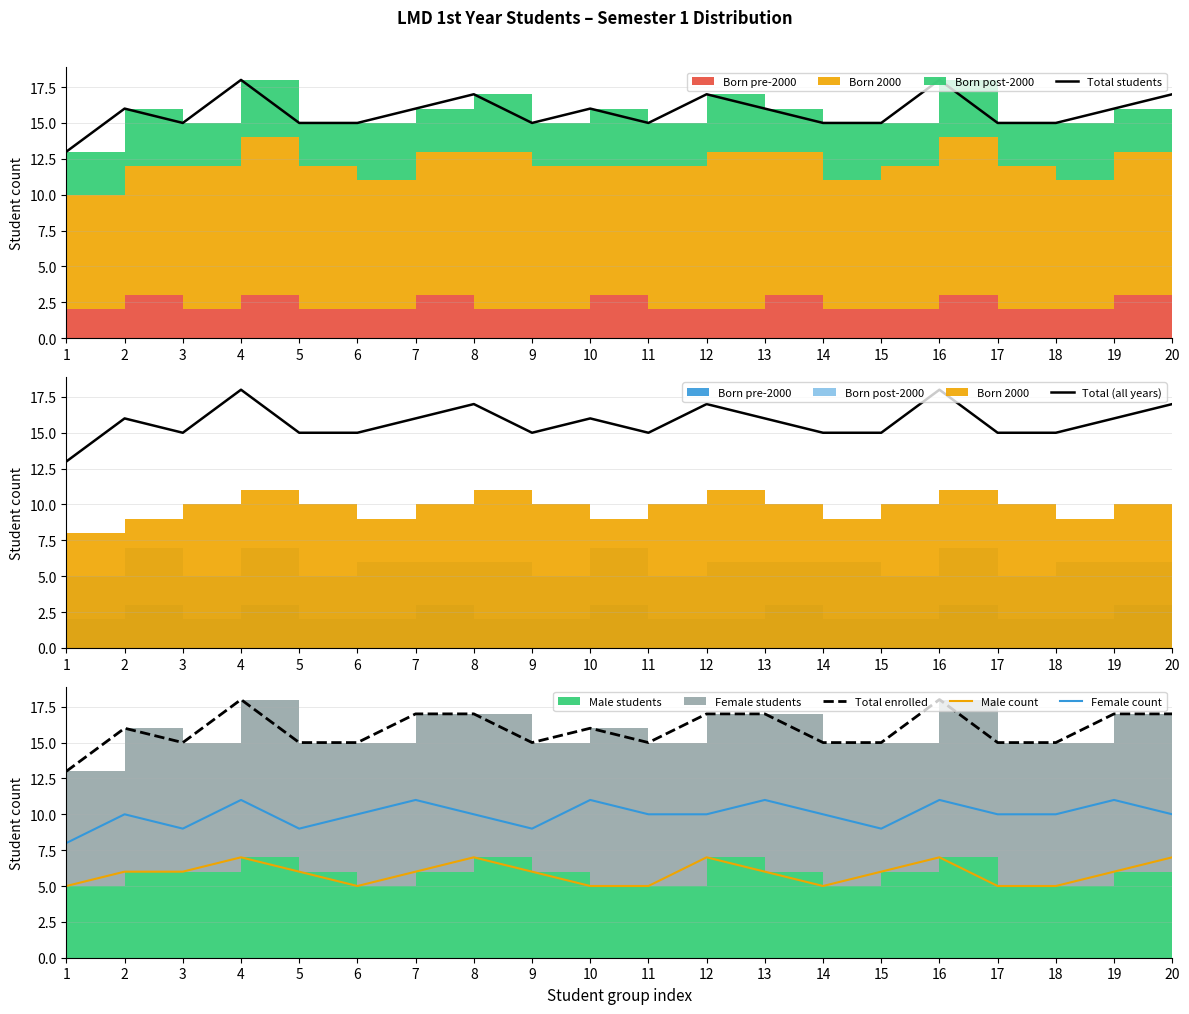

Which category has the lowest value in the Male count series?

1